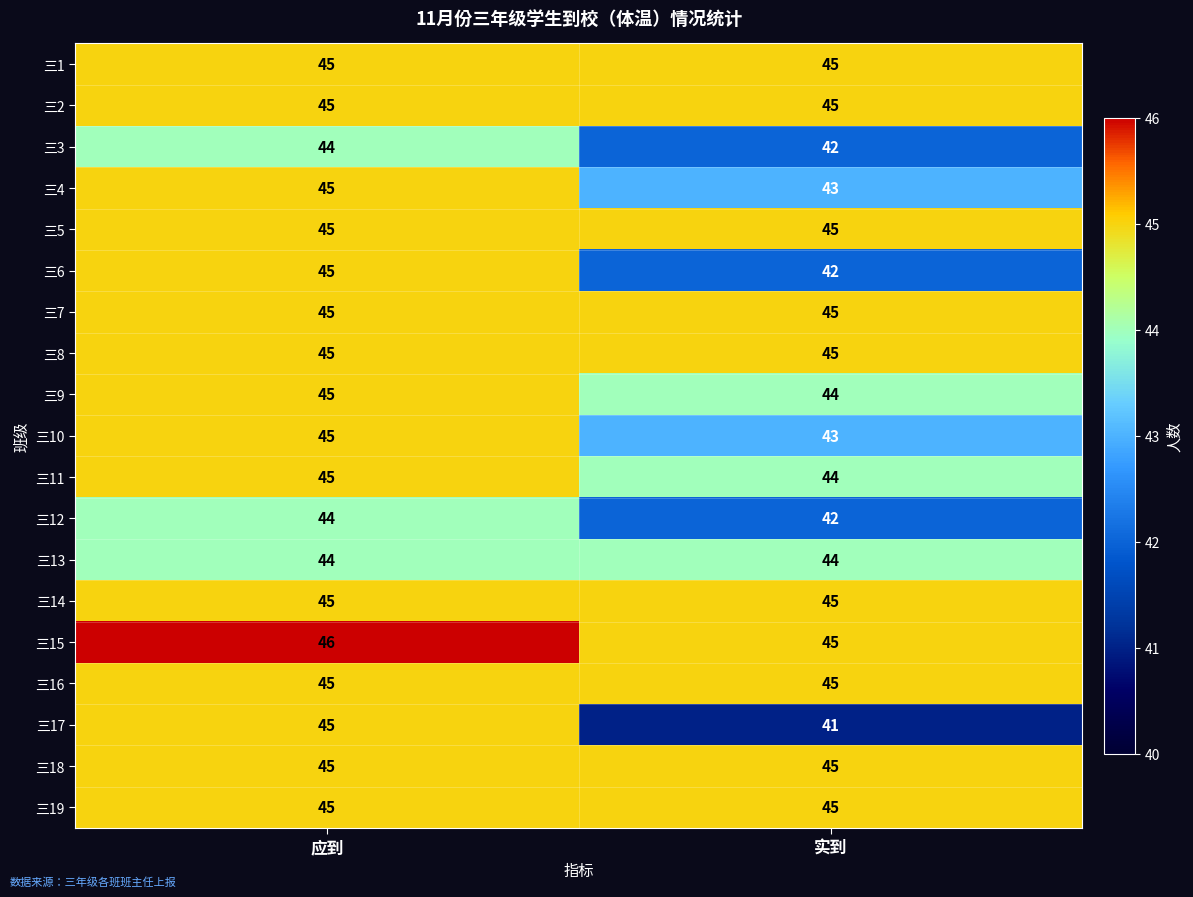

Is it true that 三12 equals 76 at 应到?

False